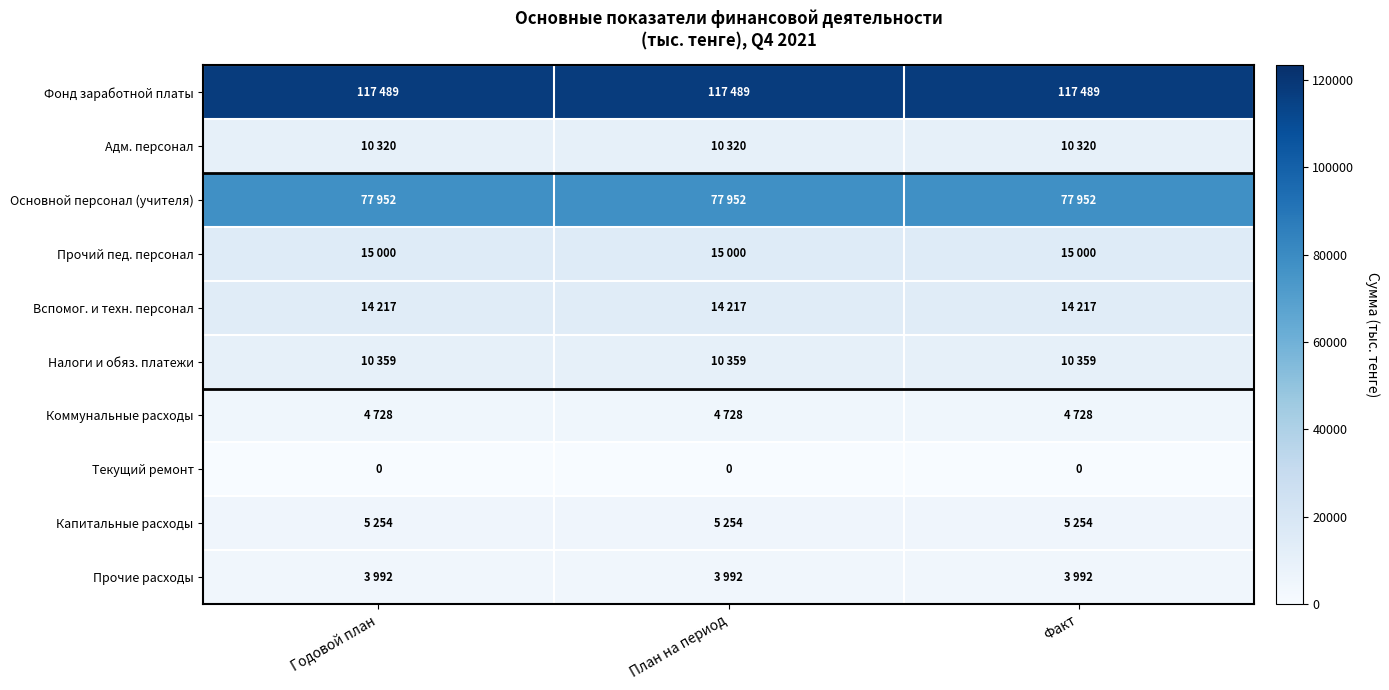

At which category is the sum across all series the highest?

Годовой план